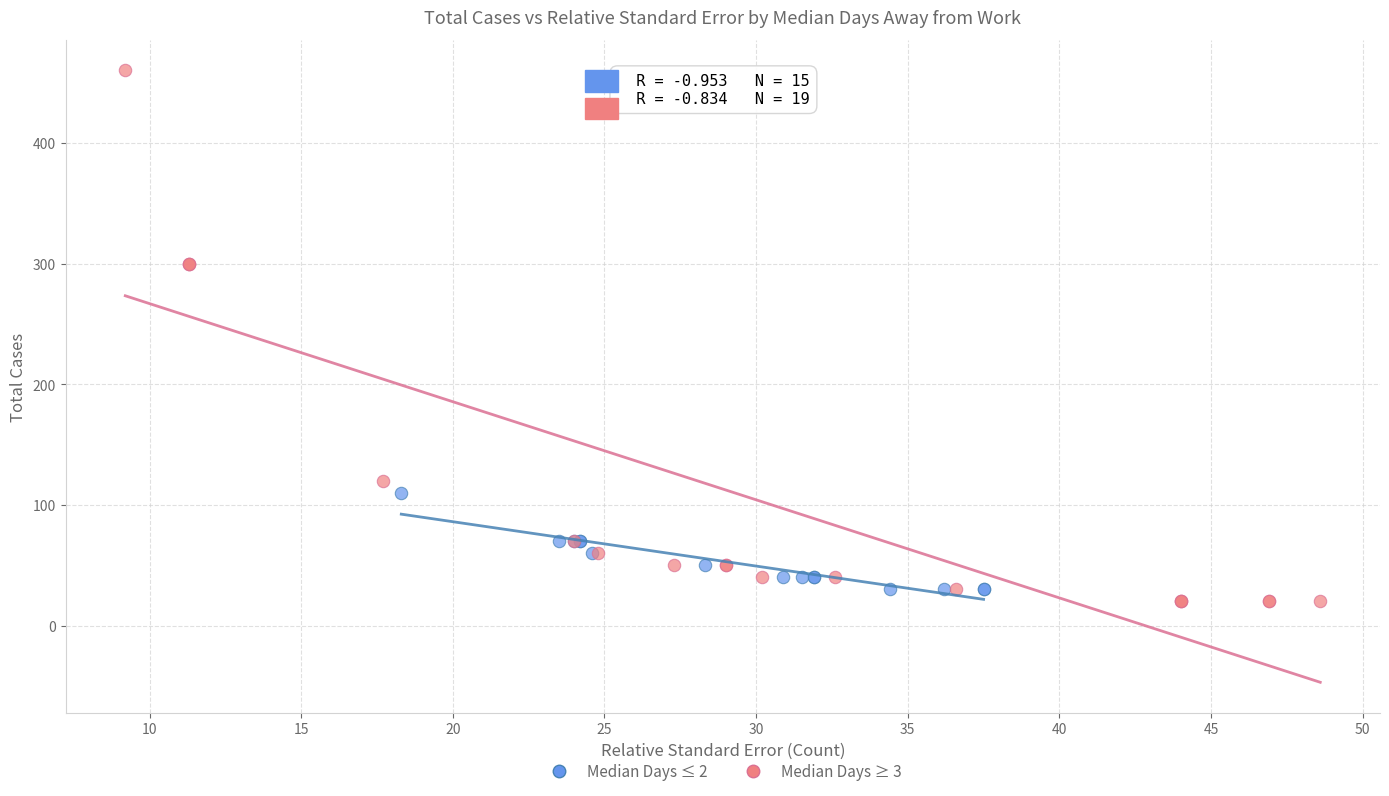

Which series contains the highest Y value?

Median Days ≥ 3